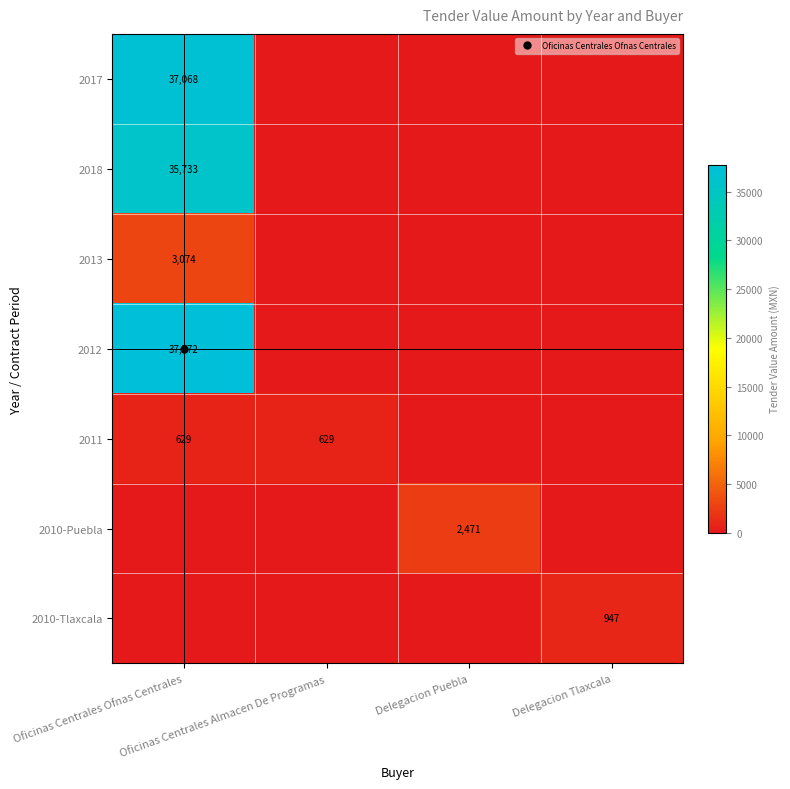

What is the average value of the 2012 series?

9443.0